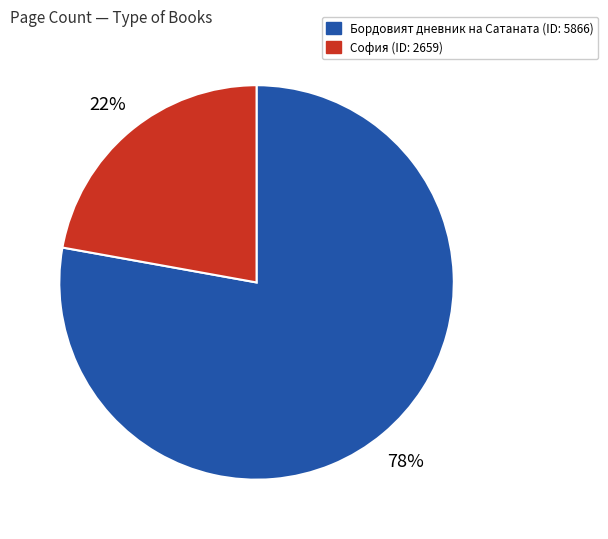

To the nearest percent, what is the difference between the largest and smallest slice percentages?

56%